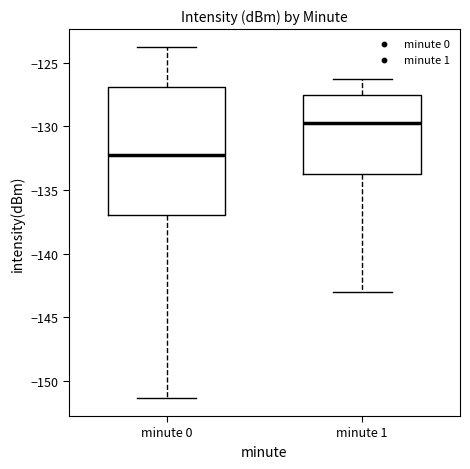

Where is the lower edge of the box for minute 0 on the y-axis? The values are not printed on the chart, so give them approximately, as read against the axis.

-137.0